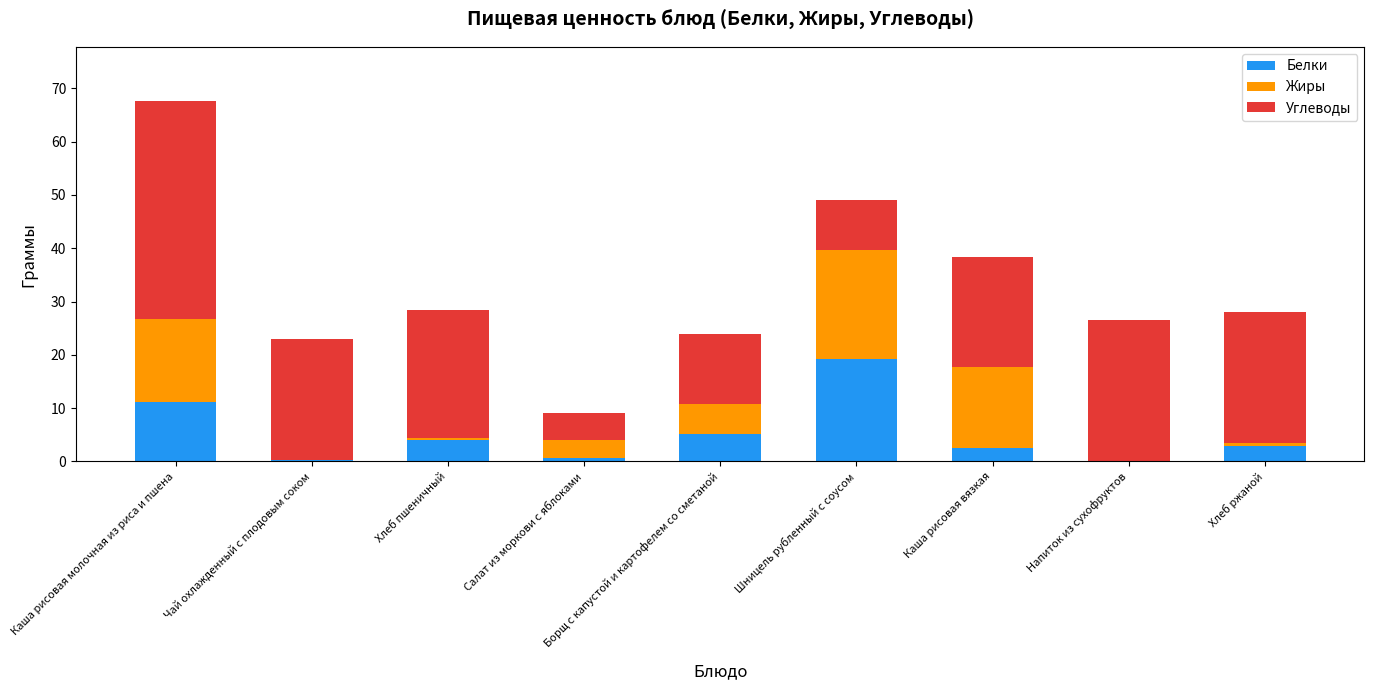

What is the highest value of the Белки series?

19.2